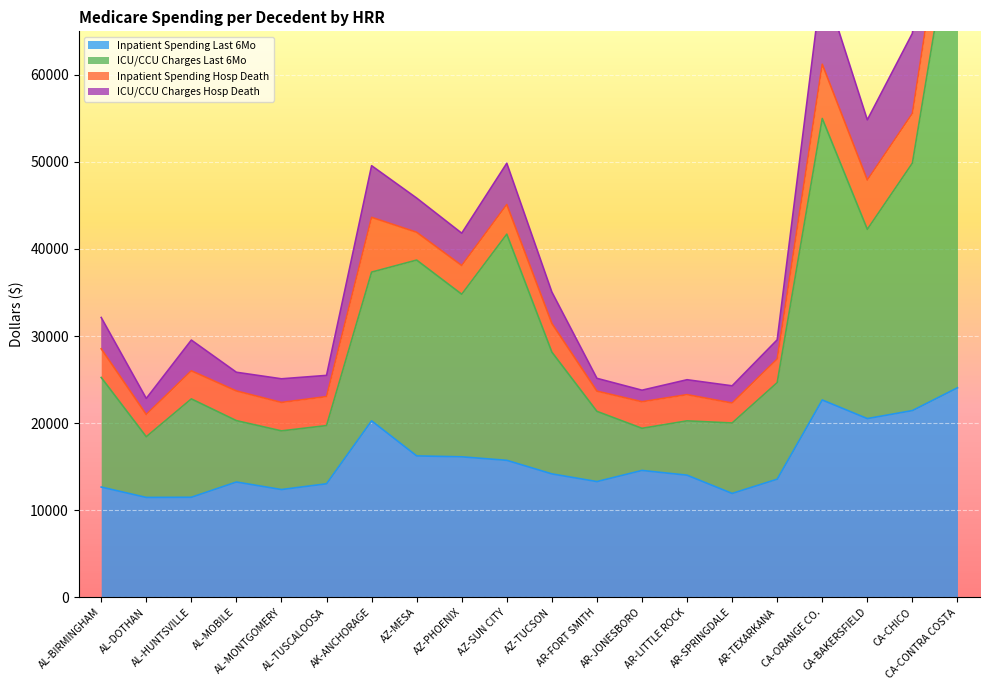

At how many categories does at least one series exceed 13537?

20